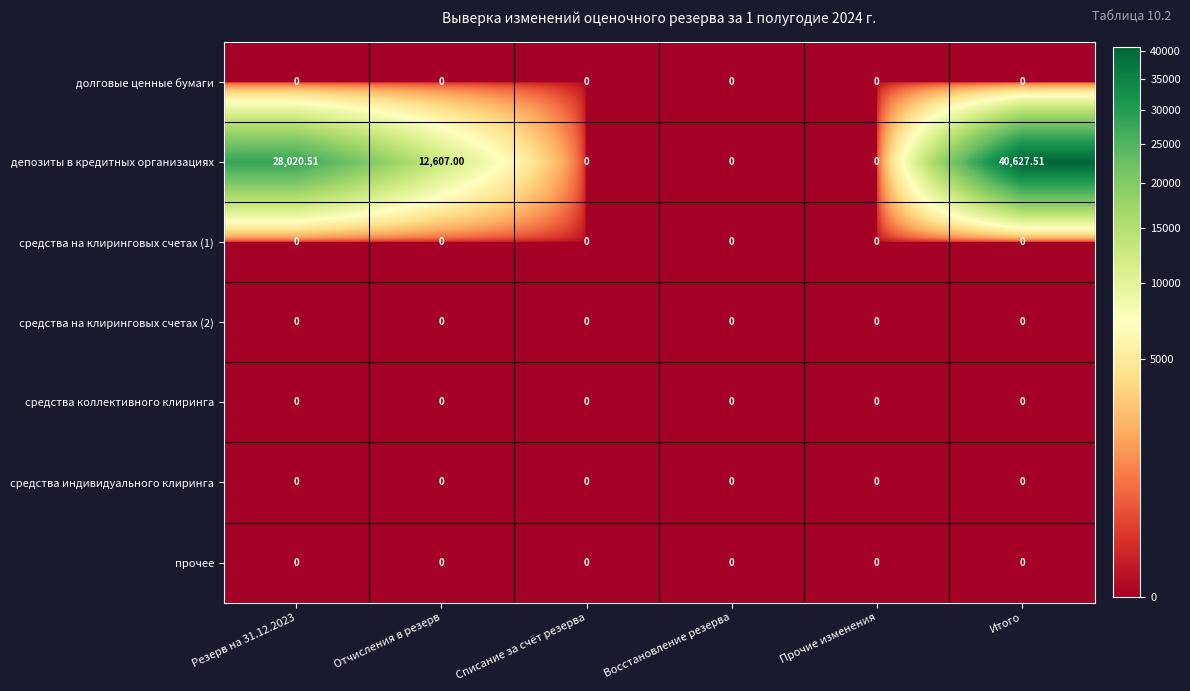

Which category has the highest value across all series?

Итого